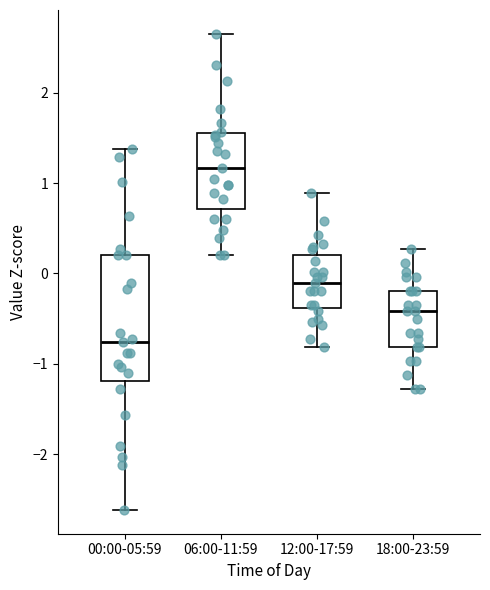

Reading left to right, read every box against the y-axis: the position of its median line, the range the box covers, and the ends of its whiskers. The values are not printed on the chart, so give them approximately, as read against the axis.

00:00-05:59: median -0.8, box -1.2 to 0.2, whiskers -2.6 to 1.4
06:00-11:59: median 1.2, box 0.7 to 1.6, whiskers 0.2 to 2.7
12:00-17:59: median -0.1, box -0.4 to 0.2, whiskers -0.8 to 0.9
18:00-23:59: median -0.4, box -0.8 to -0.2, whiskers -1.3 to 0.3